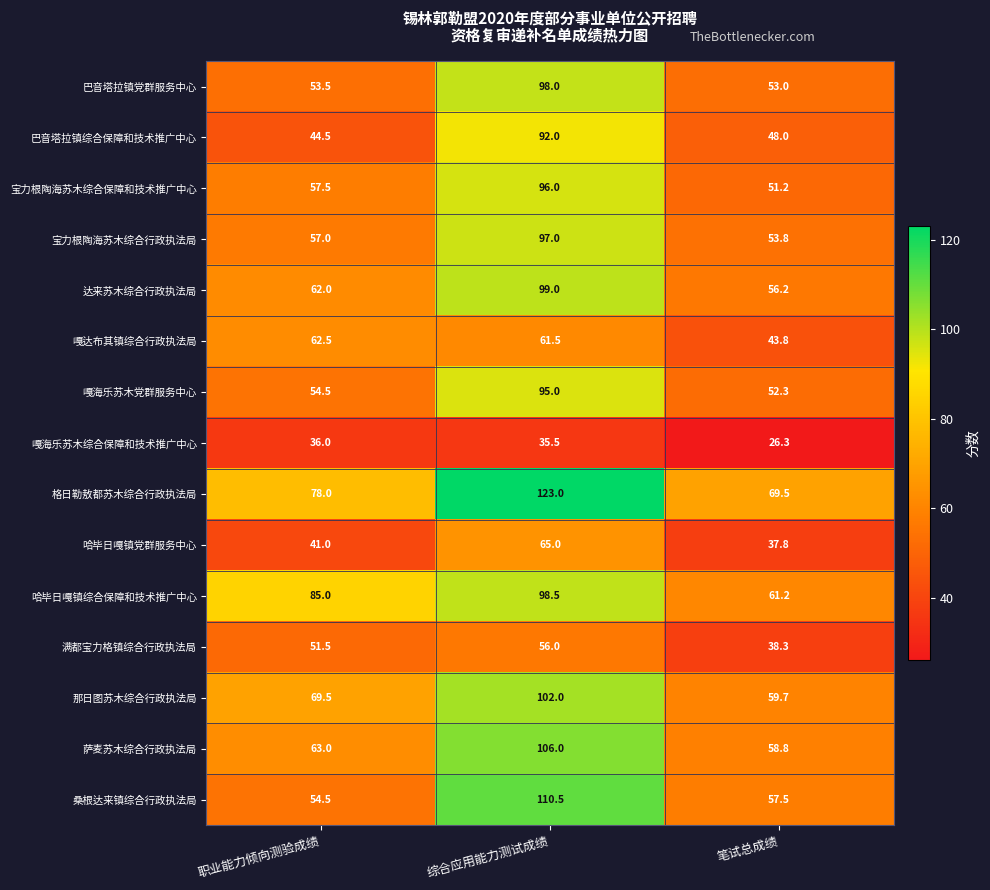

What is the difference between the highest and lowest values at 笔试总成绩?

43.2